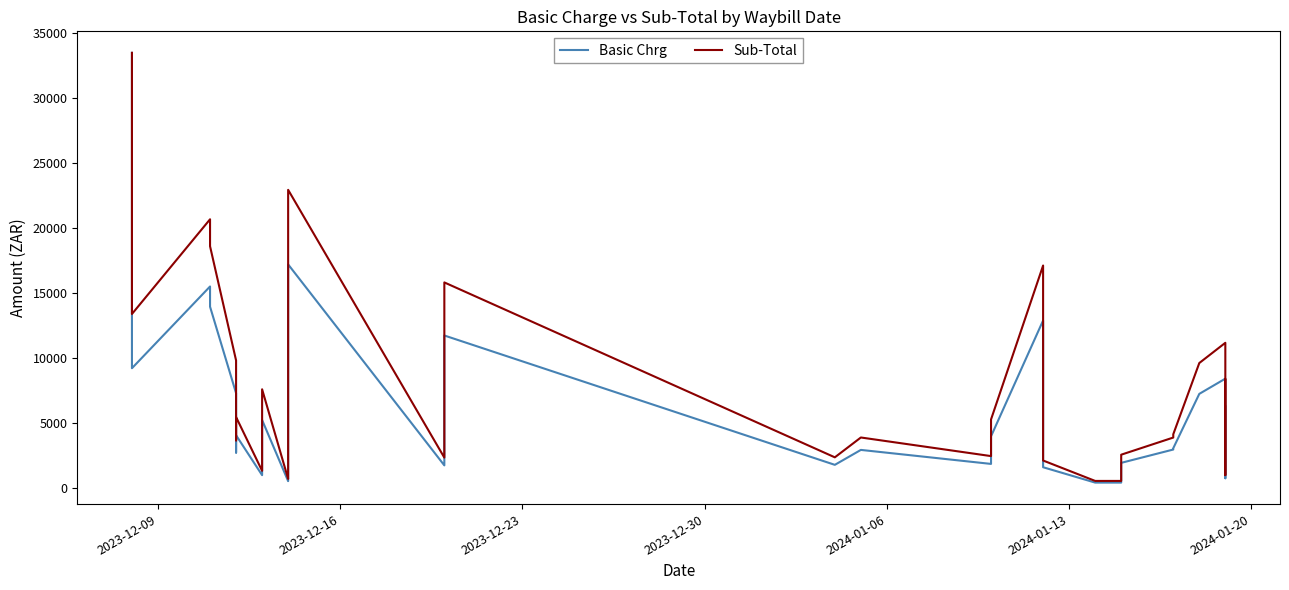

At which label does Sub-Total reach its peak?

2023-12-09